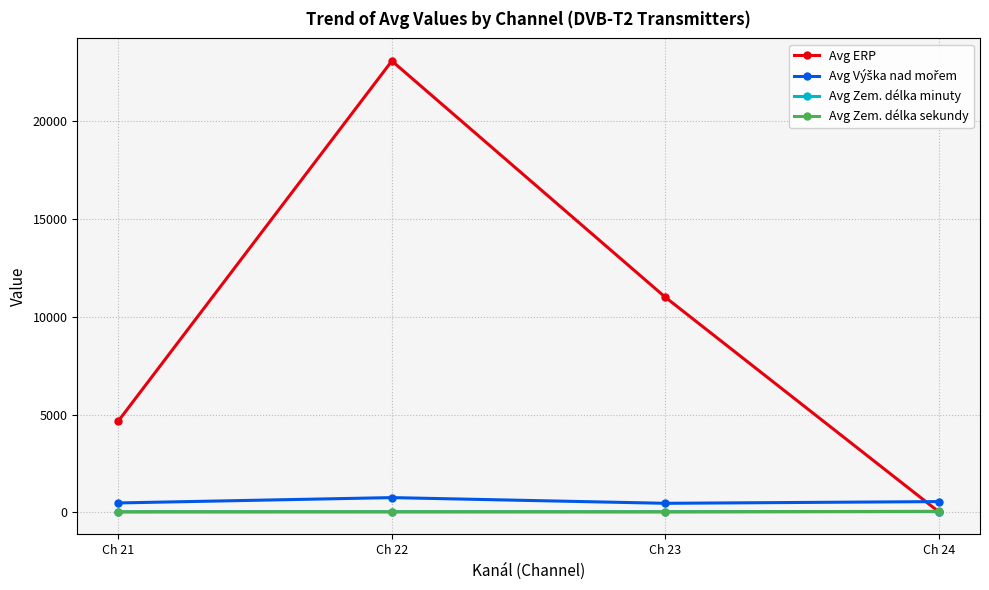

Count the number of data series in this chart.

4